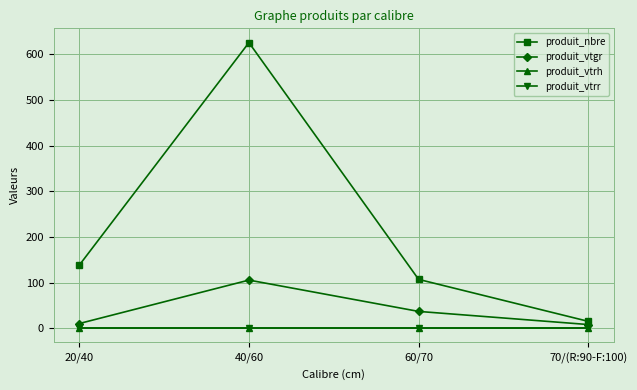

Does the chart have visible grid lines?

Yes